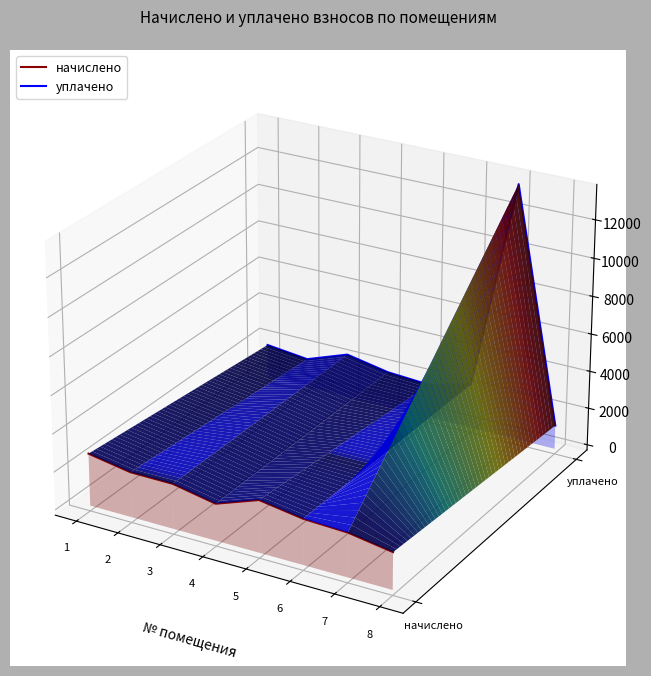

Where is the first local minimum for начислено?

4